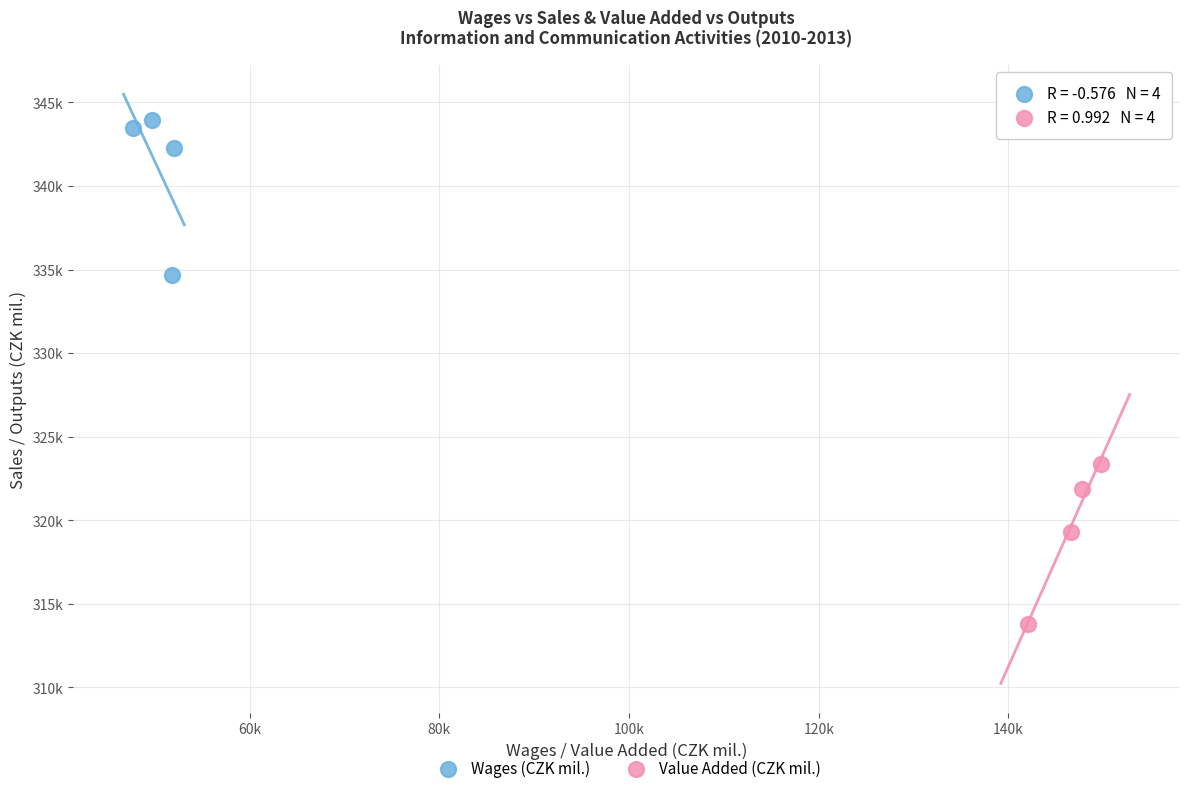

What are all the series names shown in the legend?

Wages (CZK mil.), Value Added (CZK mil.)